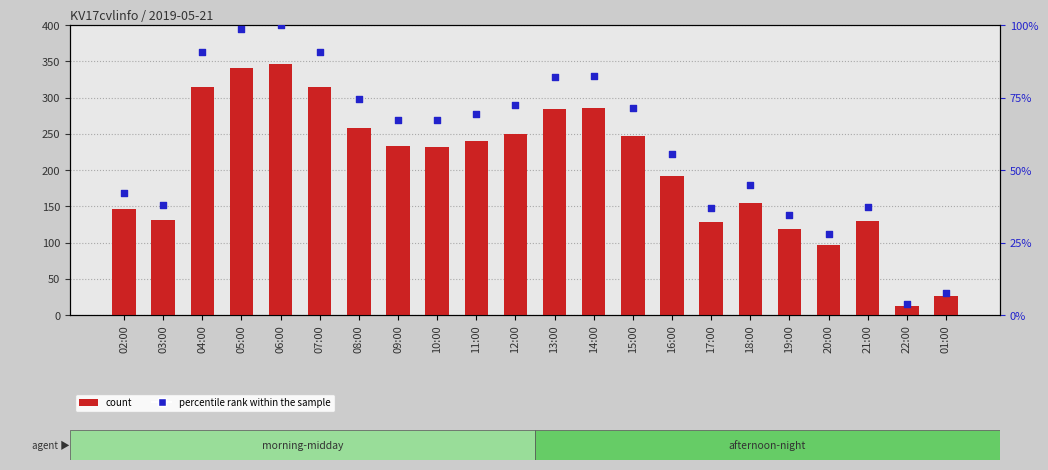

Which series reaches the maximum Y coordinate?

count